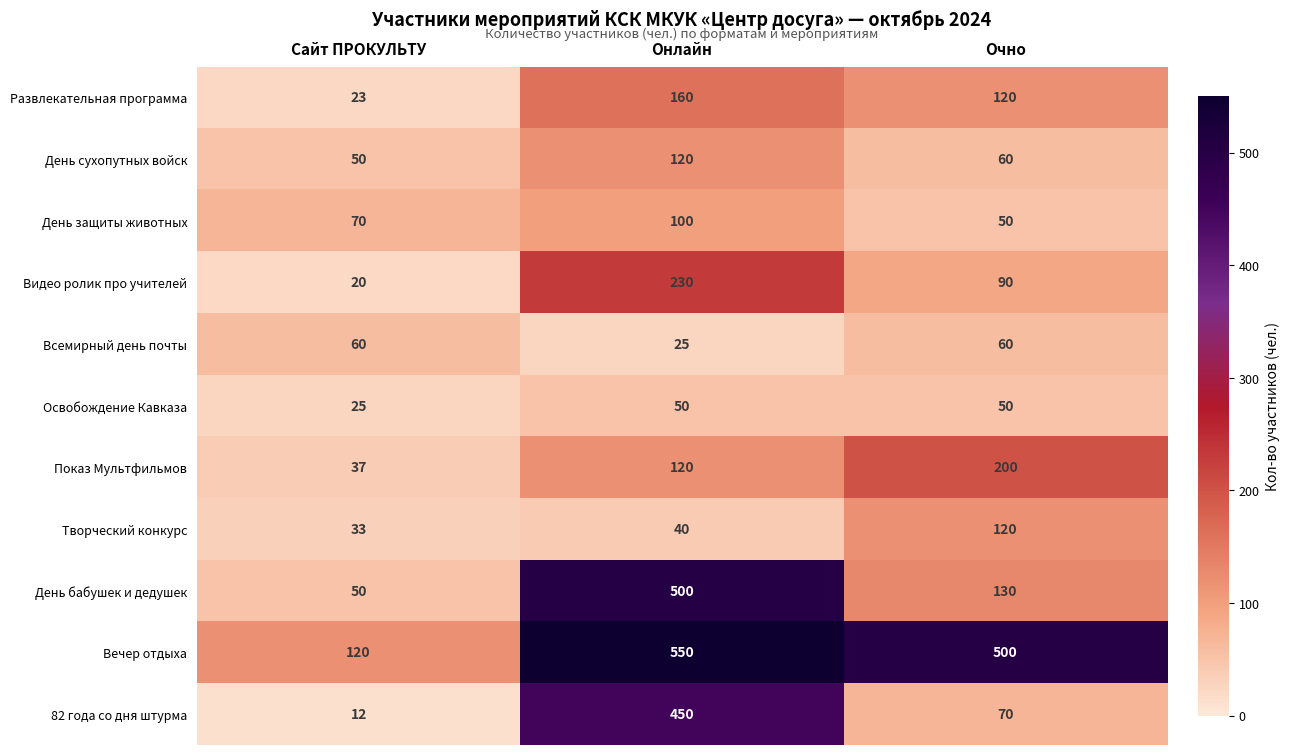

Which series has the largest total across all categories?

Вечер отдыха